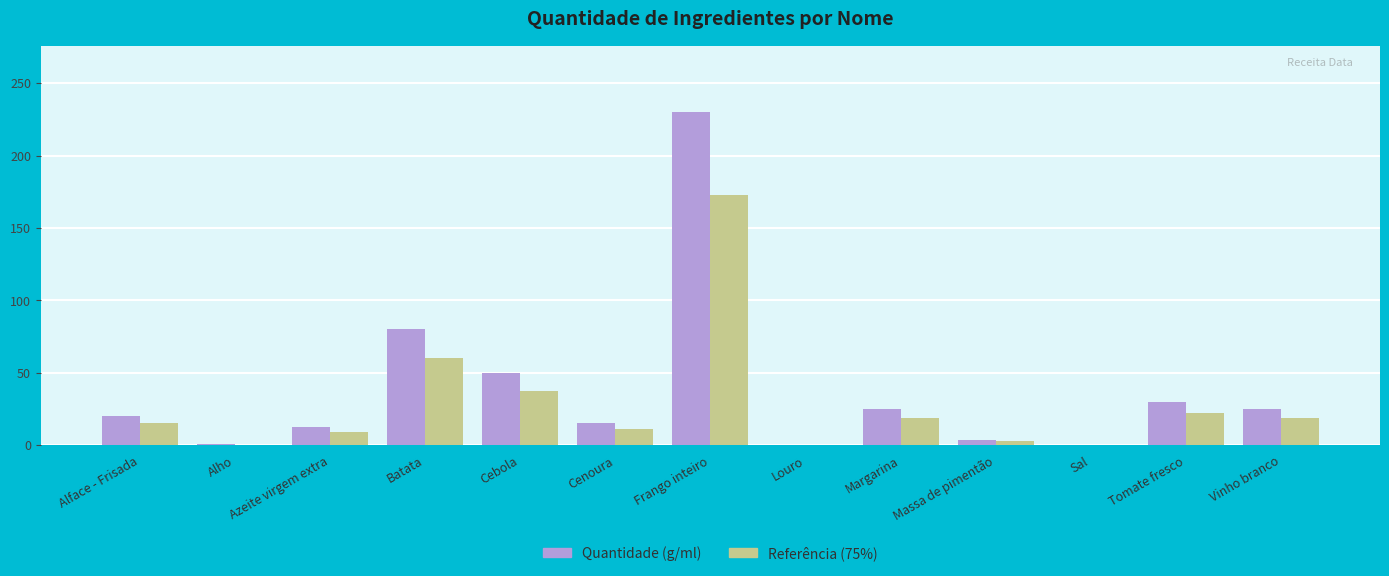

The Quantidade (g/ml) series shows 80.0 at Batata. True or false?

True